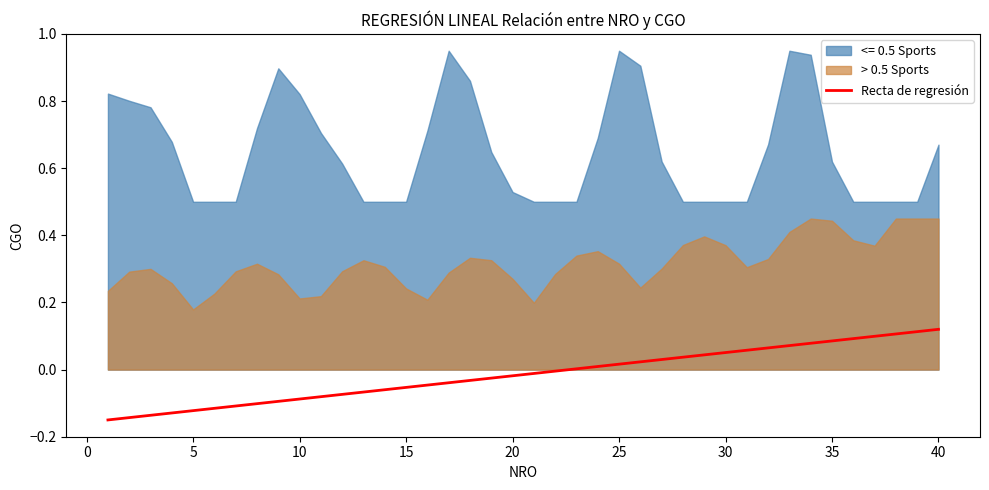

Which series has the largest range (max minus min)?

<= 0.5 Sports